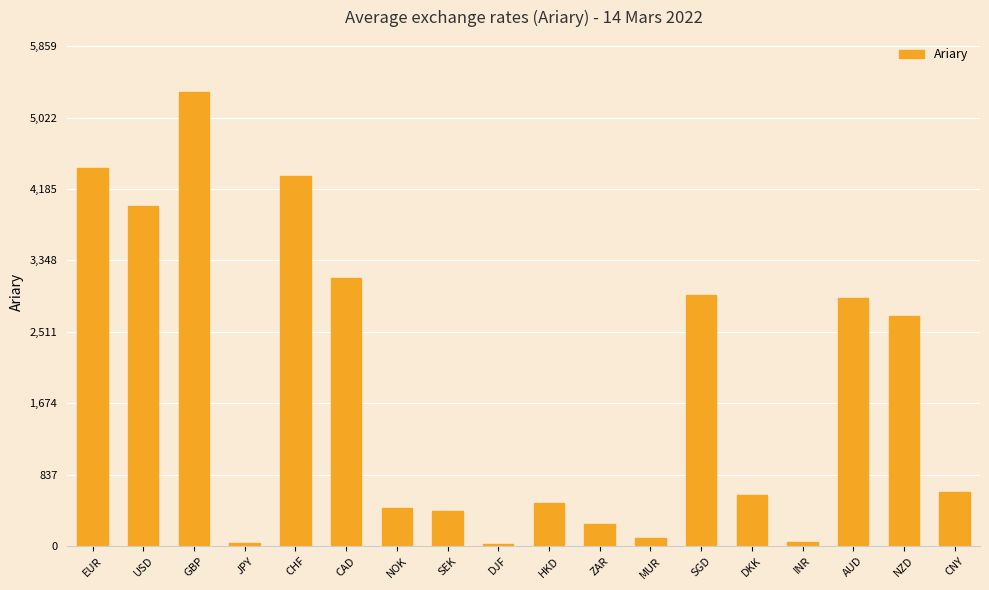

Read the value at SGD.

2937.2